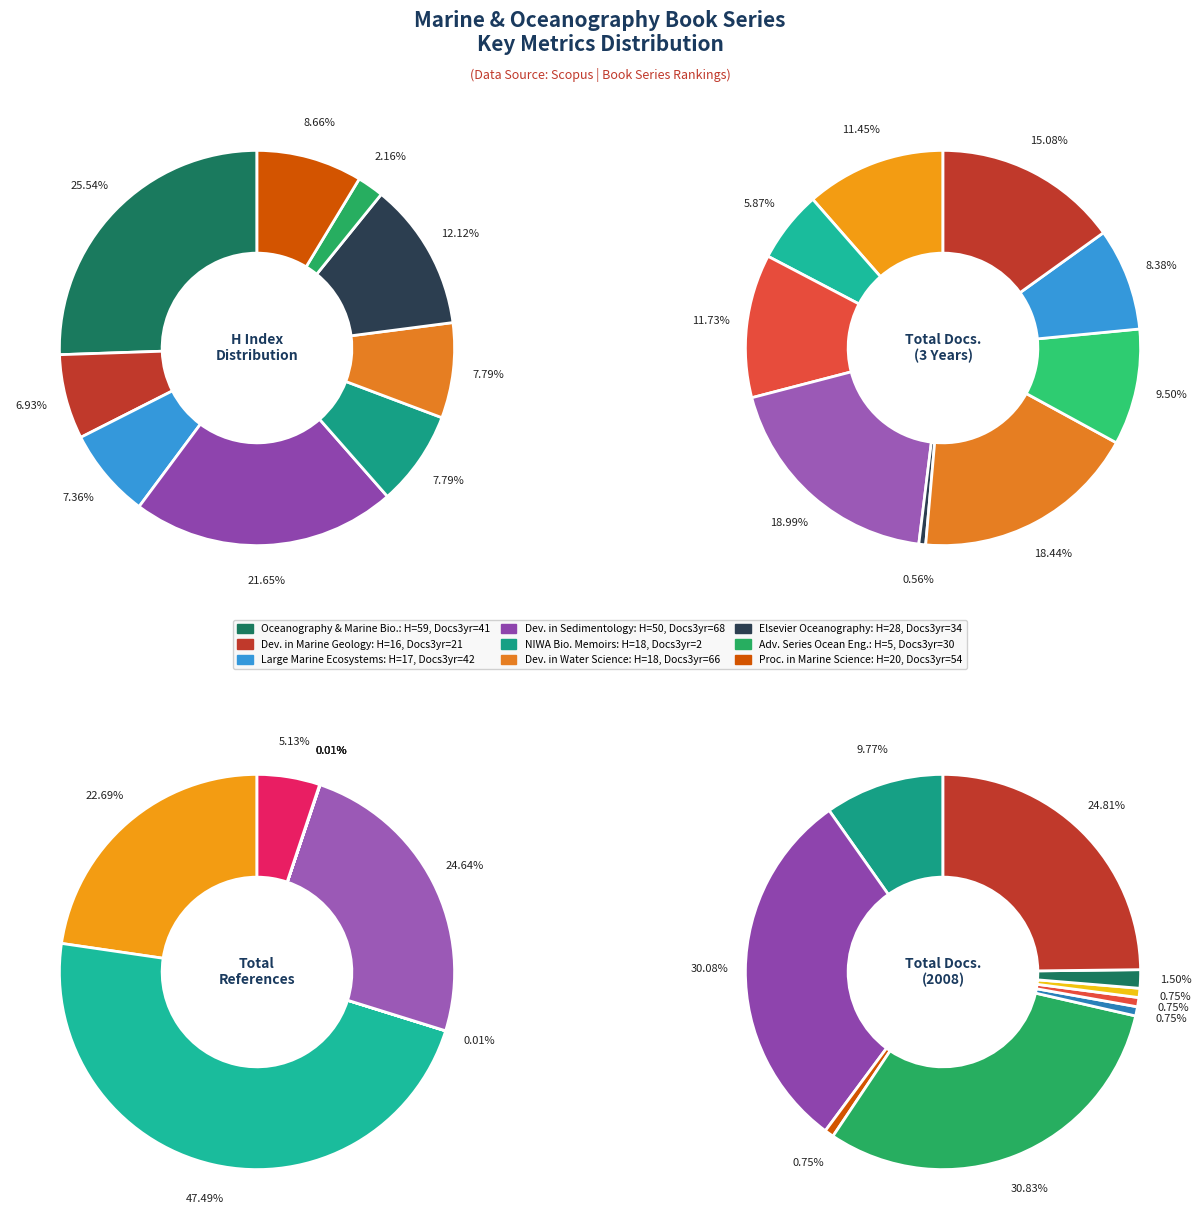

Does any single category account for the majority?

No